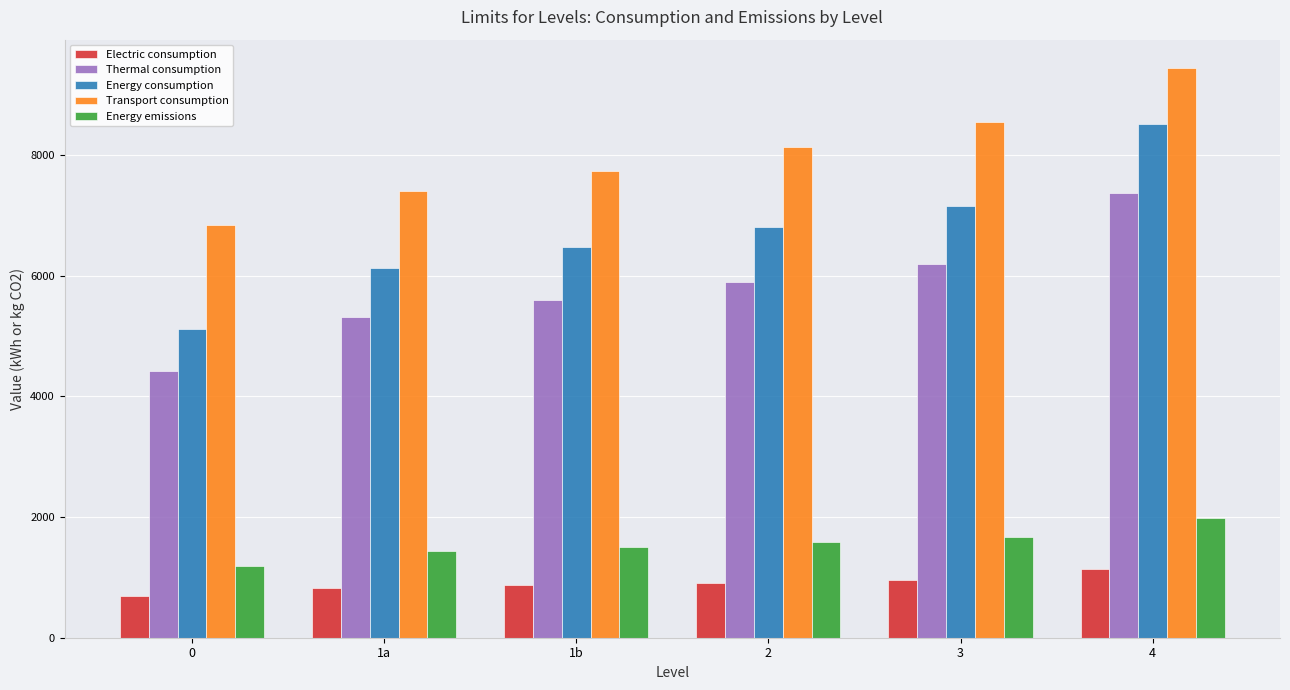

What is the label of the 3rd bar from the right?

2